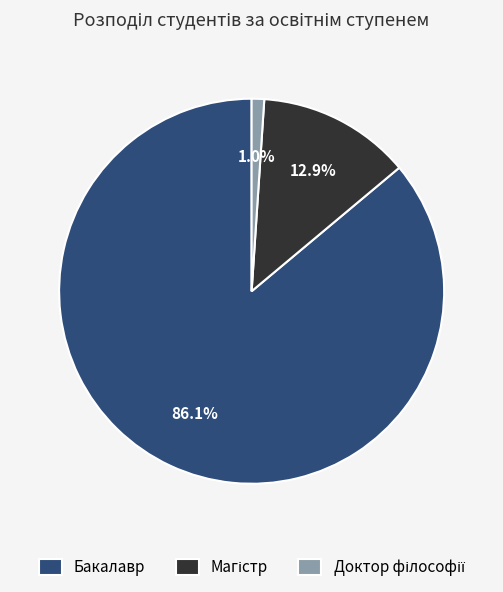

Which category accounts for the majority?

Бакалавр